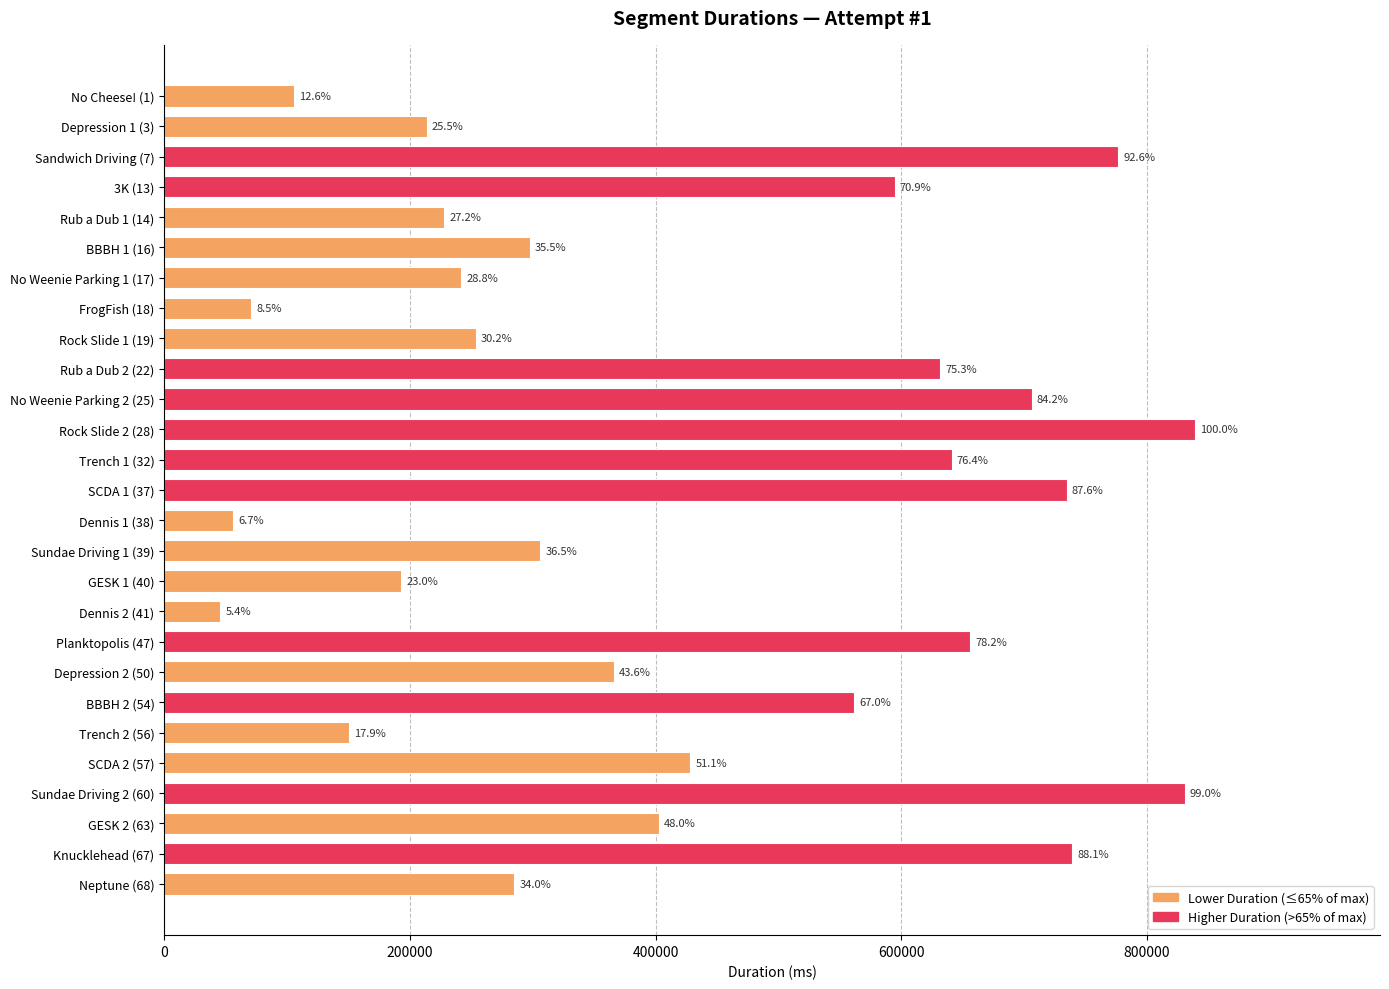

How many bars are there in total?

27